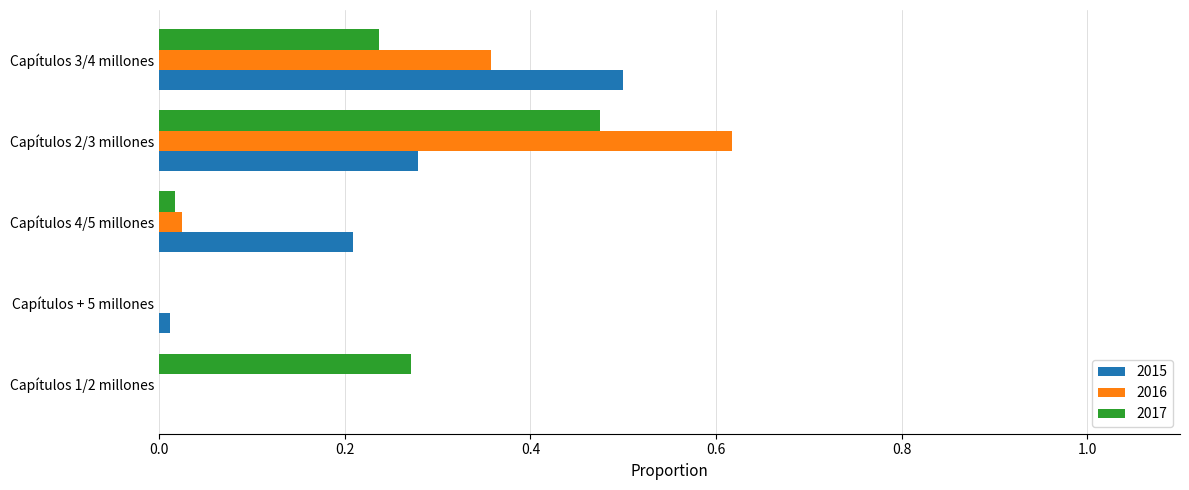

At which category does the chart reach its peak across all series?

Capítulos 2/3 millones